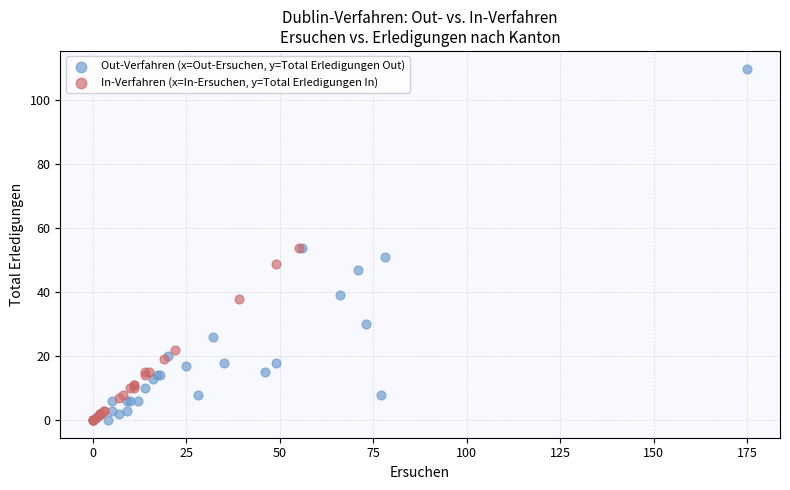

Which series reaches the maximum Y coordinate?

Out-Verfahren (x=Out-Ersuchen, y=Total Erledigungen Out)